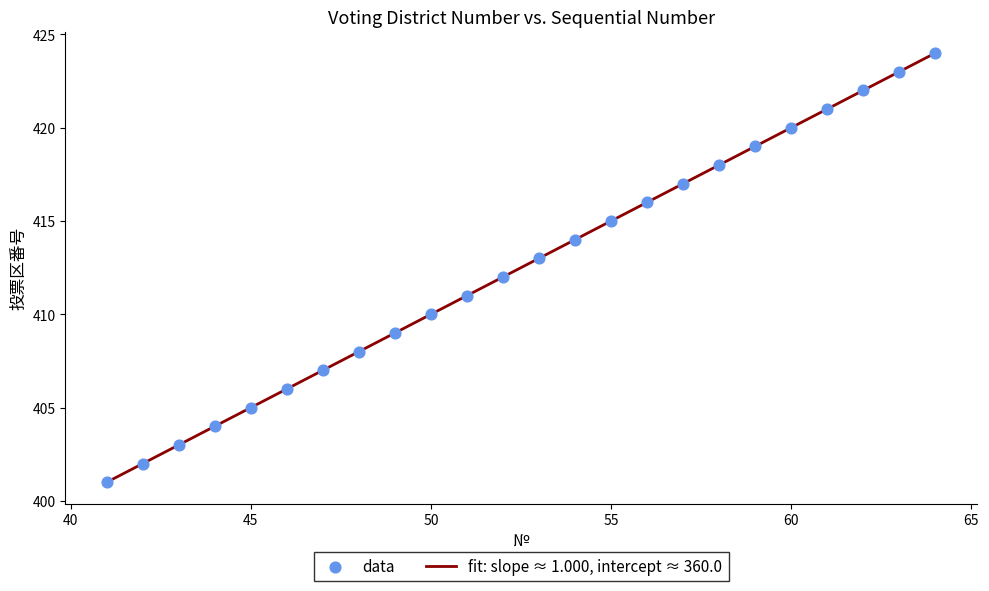

What is the maximum value shown in the chart?

424.0